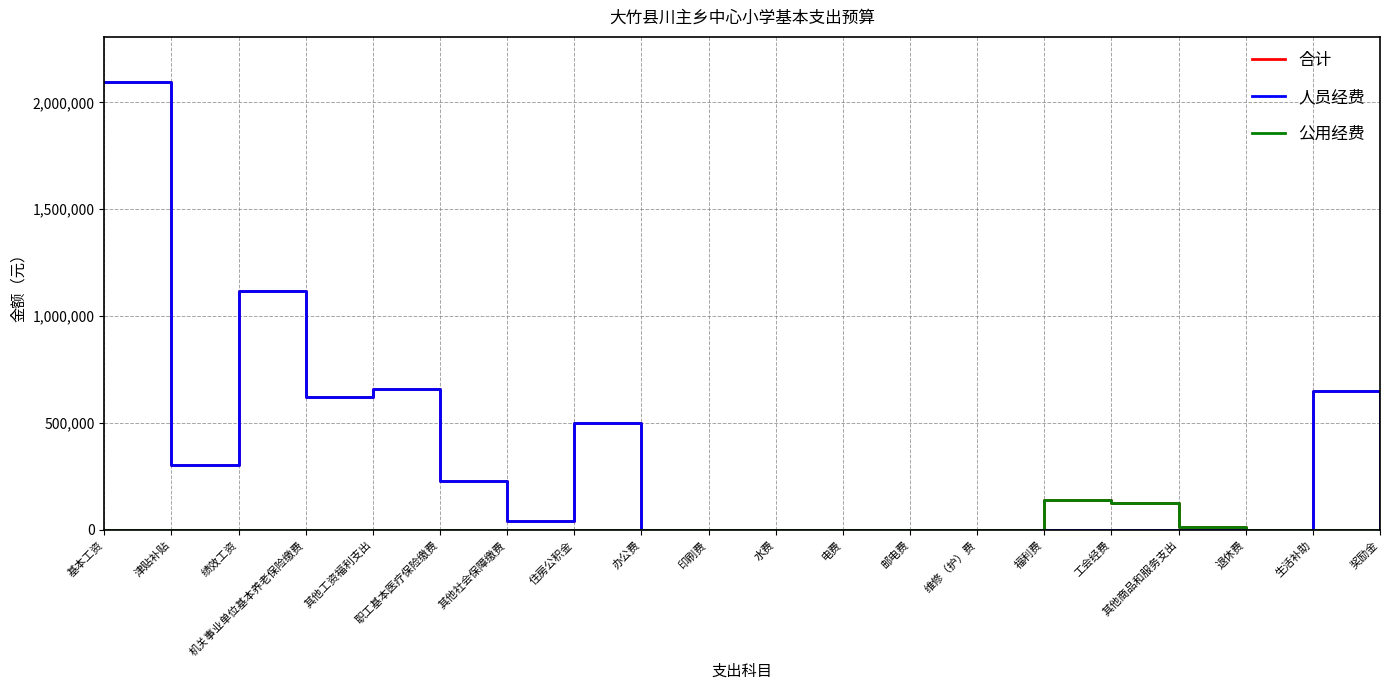

The 公用经费 series shows 0 at 退休费. True or false?

True